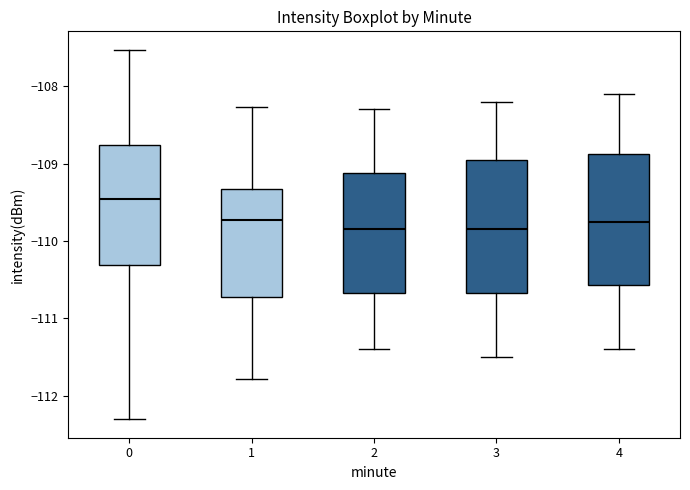

Reading left to right, transcribe this box plot: for each box, give where its median line is, the range the box spans, and where its two whiskers end, as read against the y-axis. The values are not printed on the chart, so give them approximately, as read against the axis.

0: median -109.5, box -110.3 to -108.8, whiskers -112.3 to -107.5
1: median -109.7, box -110.7 to -109.3, whiskers -111.8 to -108.3
2: median -109.8, box -110.7 to -109.1, whiskers -111.4 to -108.3
3: median -109.8, box -110.7 to -108.9, whiskers -111.5 to -108.2
4: median -109.7, box -110.6 to -108.9, whiskers -111.4 to -108.1